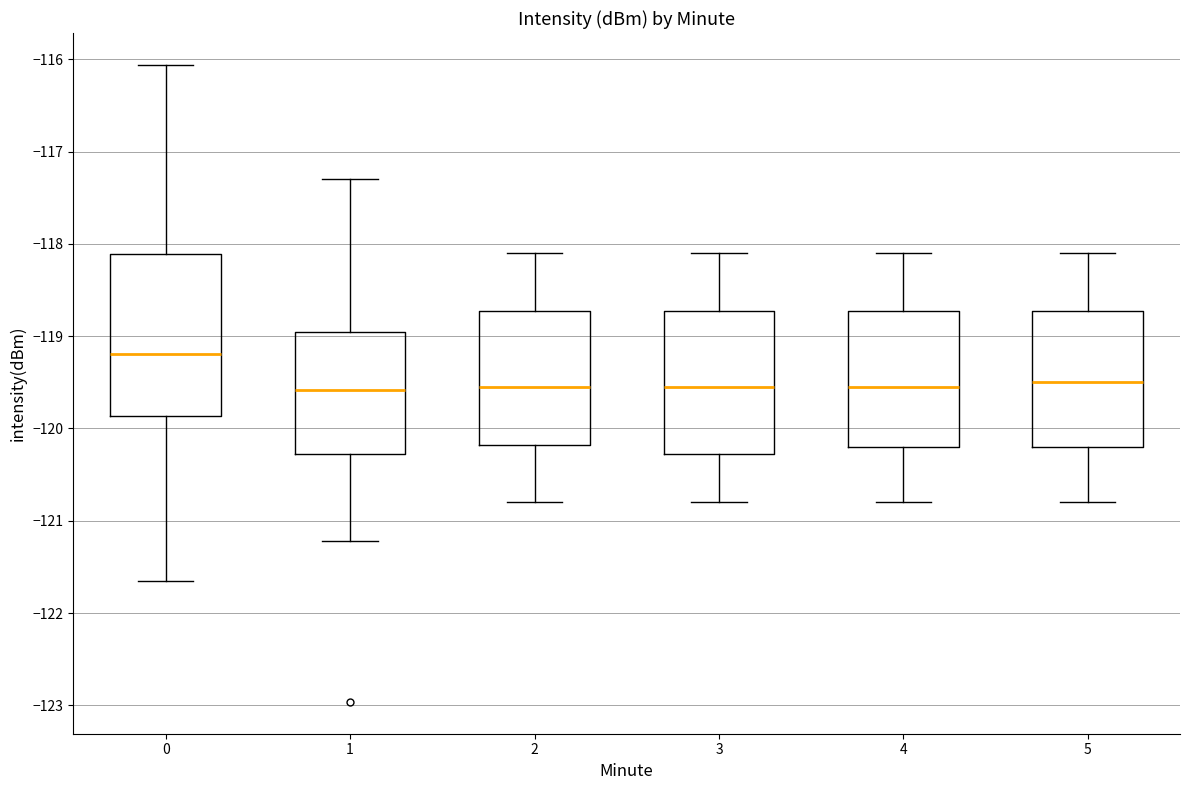

Reading left to right, transcribe this box plot: for each box, give where its median line is, the range the box spans, and where its two whiskers end, as read against the y-axis. The values are not printed on the chart, so give them approximately, as read against the axis.

0: median -119.2, box -119.9 to -118.1, whiskers -121.7 to -116.1
1: median -119.6, box -120.3 to -118.9, whiskers -121.2 to -117.3
2: median -119.5, box -120.2 to -118.7, whiskers -120.8 to -118.1
3: median -119.5, box -120.3 to -118.7, whiskers -120.8 to -118.1
4: median -119.5, box -120.2 to -118.7, whiskers -120.8 to -118.1
5: median -119.5, box -120.2 to -118.7, whiskers -120.8 to -118.1